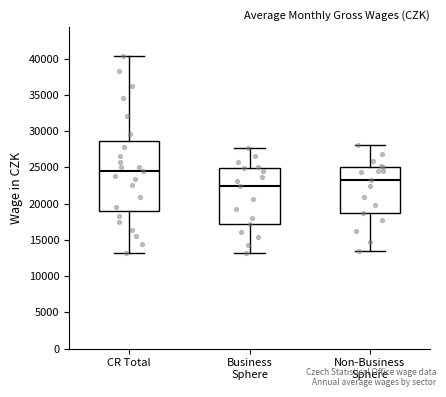

Which box has the lowest median line?

Business Sphere